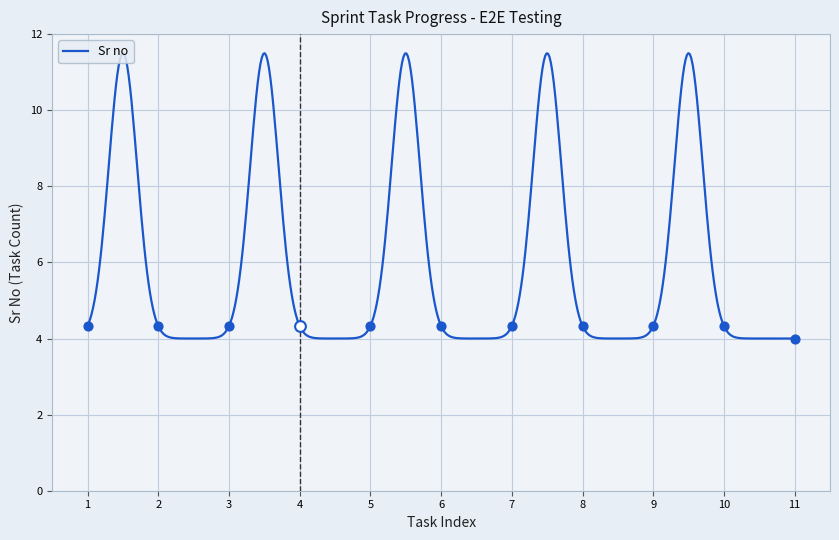

Between 10 and 8, which is larger?

10